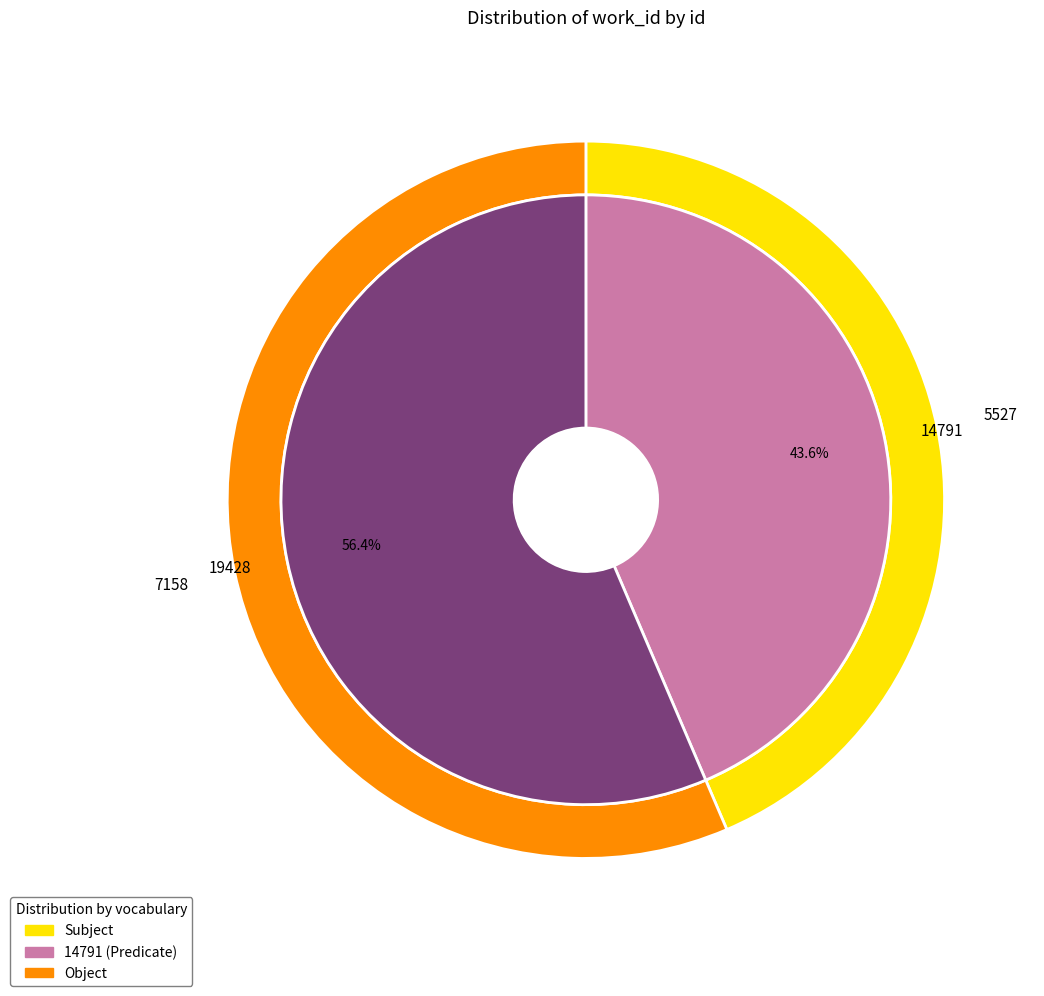

The 14791 slice represents 30% of the pie. True or false?

False